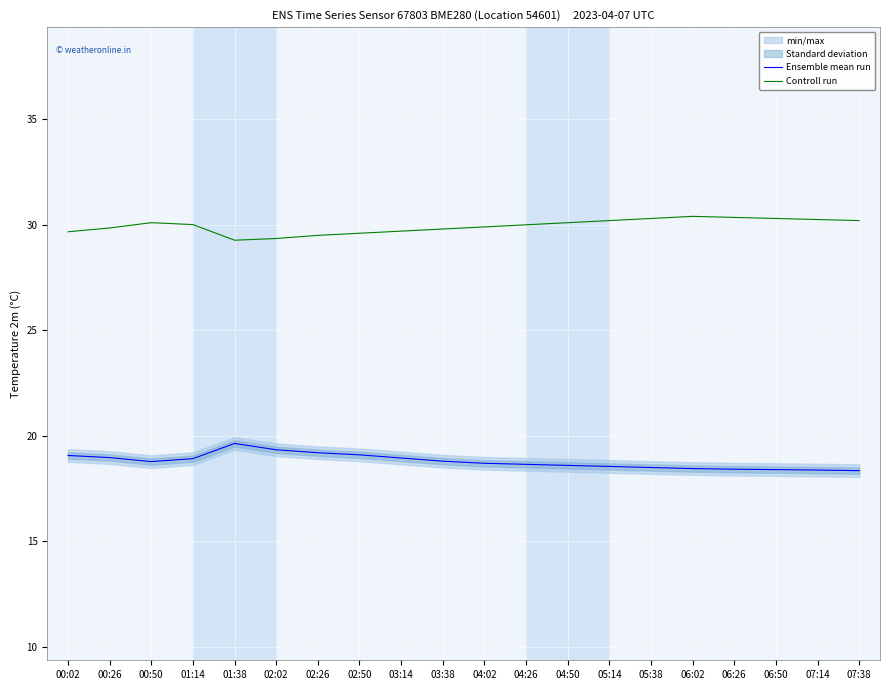

Reading left to right, list all the values displayed in this chart.

Ensemble mean run: 00:02=19.1	00:26=19.0	00:50=18.8	01:14=18.9	01:38=19.6	02:02=19.3	02:26=19.2	02:50=19.1	03:14=18.9	03:38=18.8	04:02=18.7	04:26=18.6	04:50=18.6	05:14=18.6	05:38=18.5	06:02=18.4	06:26=18.4	06:50=18.4	07:14=18.4	07:38=18.4
Controll run: 00:02=29.7	00:26=29.9	00:50=30.1	01:14=30.0	01:38=29.3	02:02=29.4	02:26=29.5	02:50=29.6	03:14=29.7	03:38=29.8	04:02=29.9	04:26=30.0	04:50=30.1	05:14=30.2	05:38=30.3	06:02=30.4	06:26=30.4	06:50=30.3	07:14=30.2	07:38=30.2